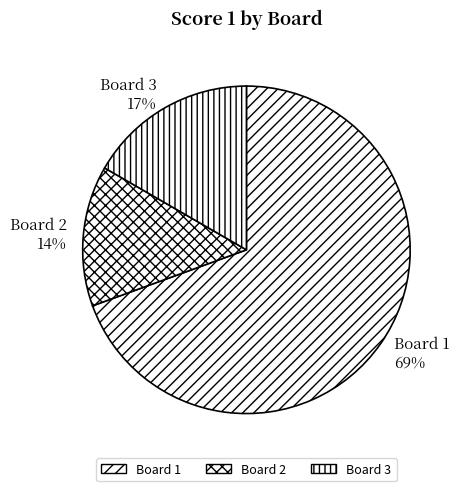

What is the ratio of the value at Board 3 to the value at Board 1?

0.2